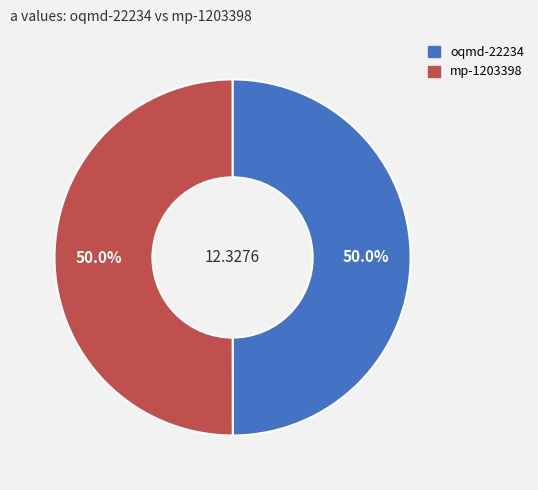

Is the sum of mp-1203398 and oqmd-22234 greater than half?

Yes